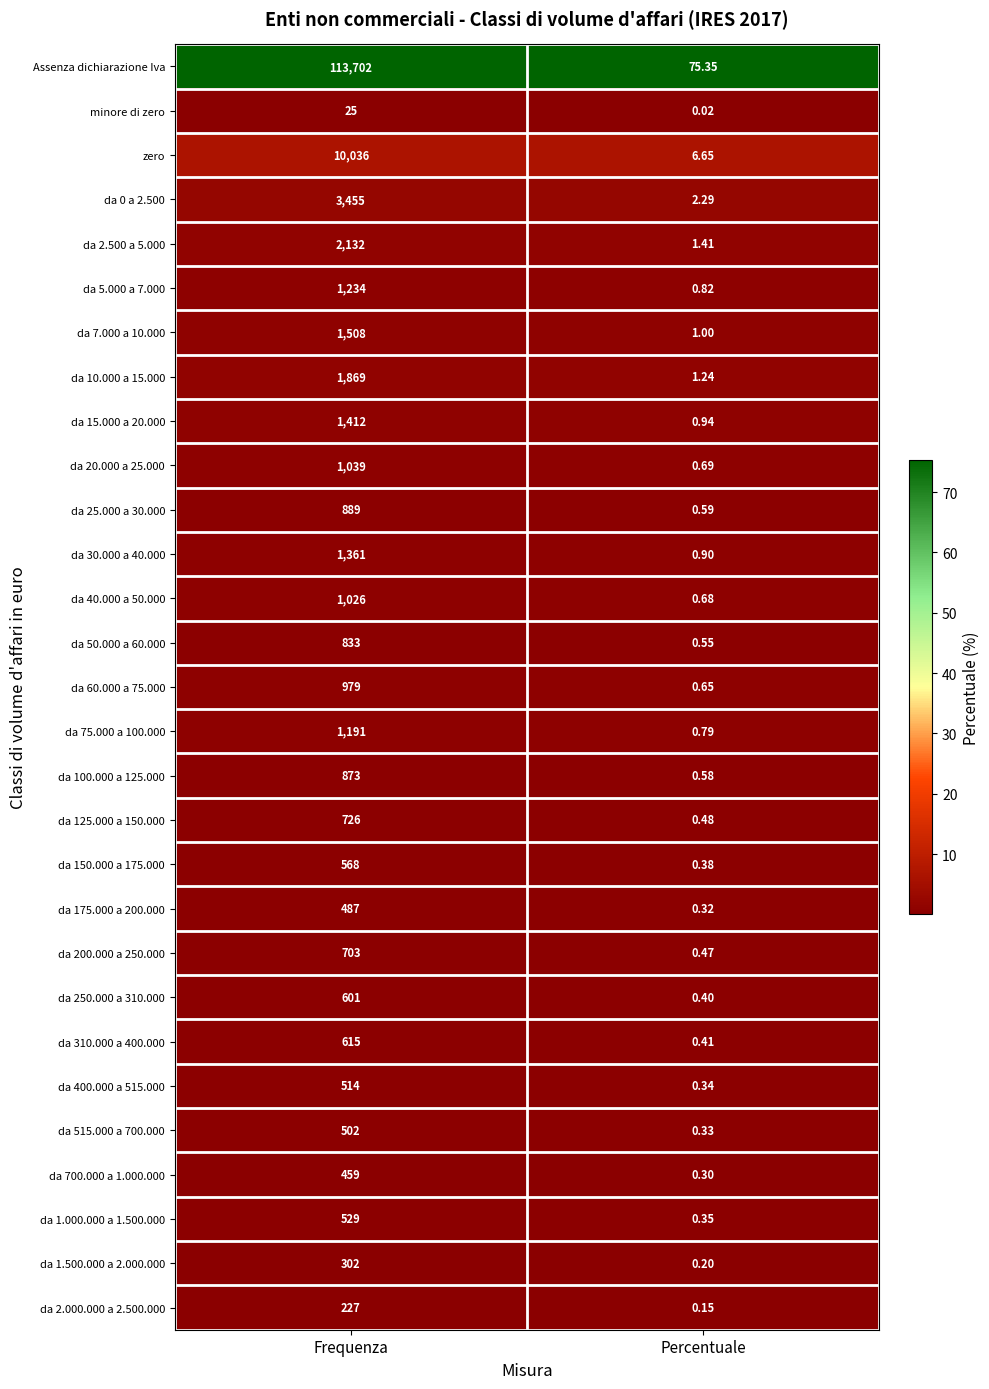

List the labels in order of da 100.000 a 125.000 value, largest first.

Frequenza, Percentuale